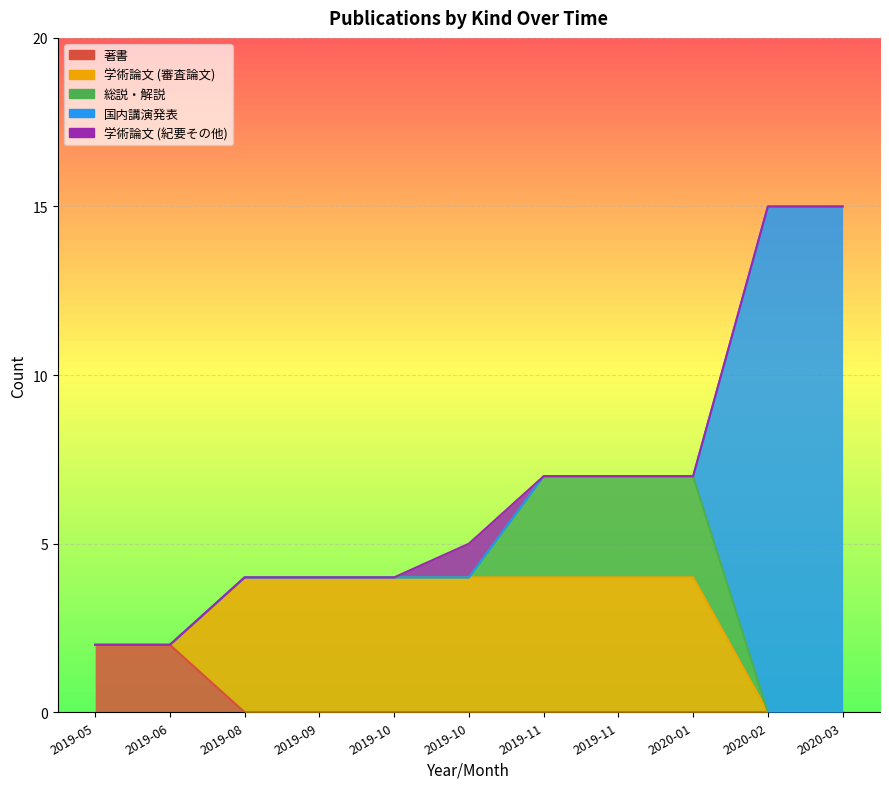

What is the label of the 8th point from the right?

2019-09